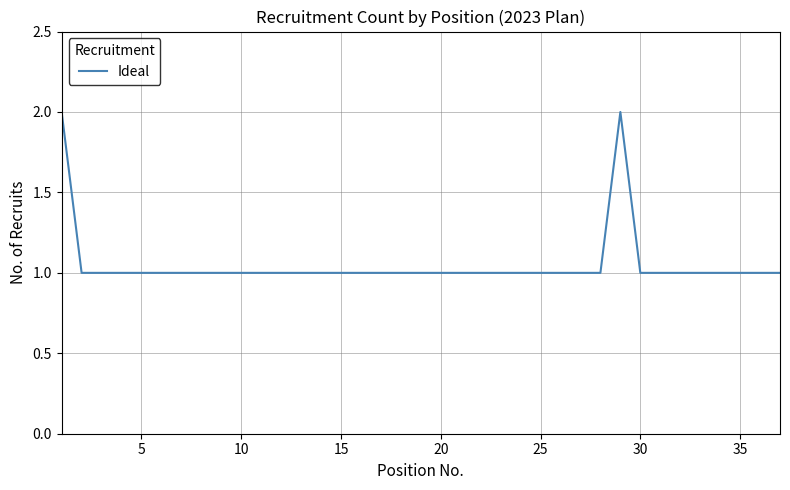

True or false: there are more than 2 points higher than both neighbors.

False